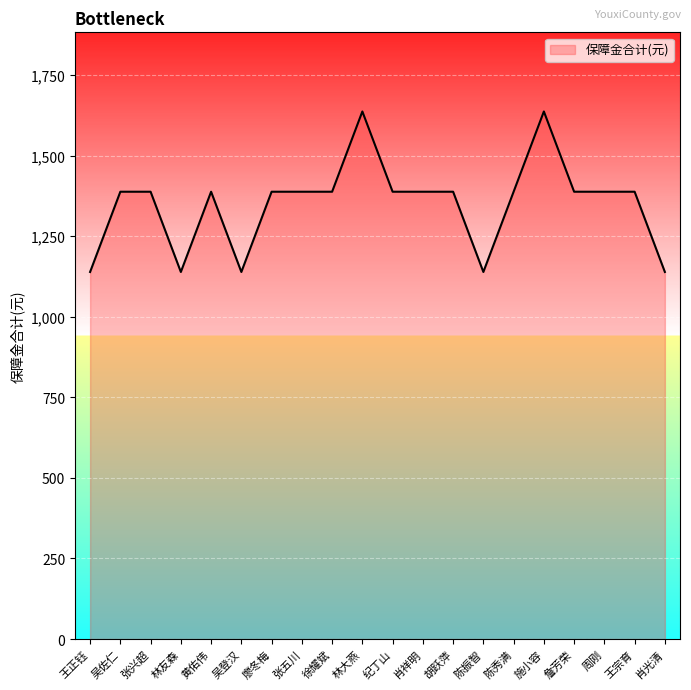

What value does the data have at 吴佐仁?

1388